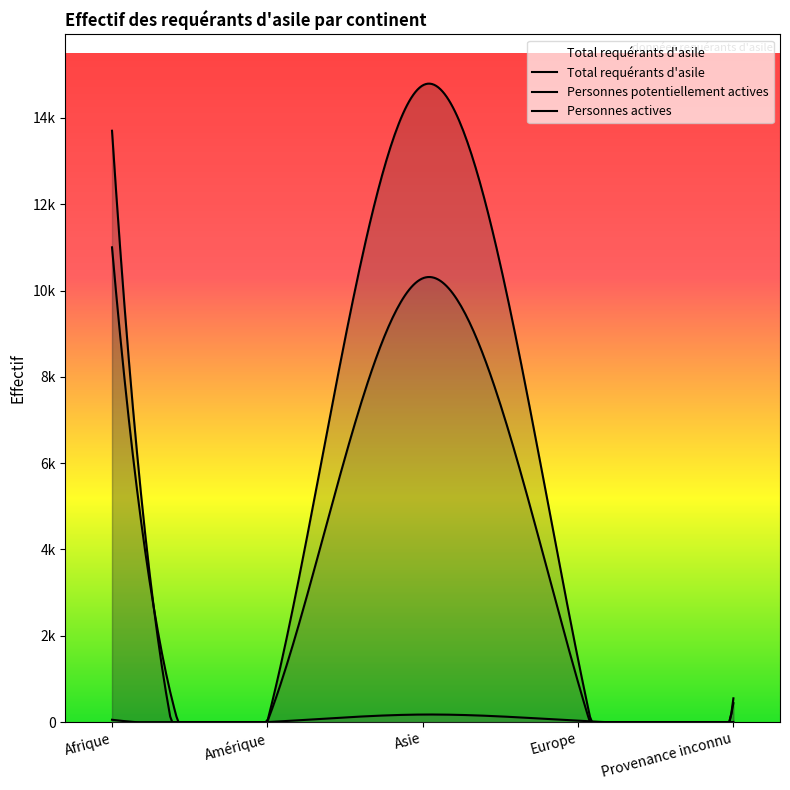

How many data points does each series have?

5